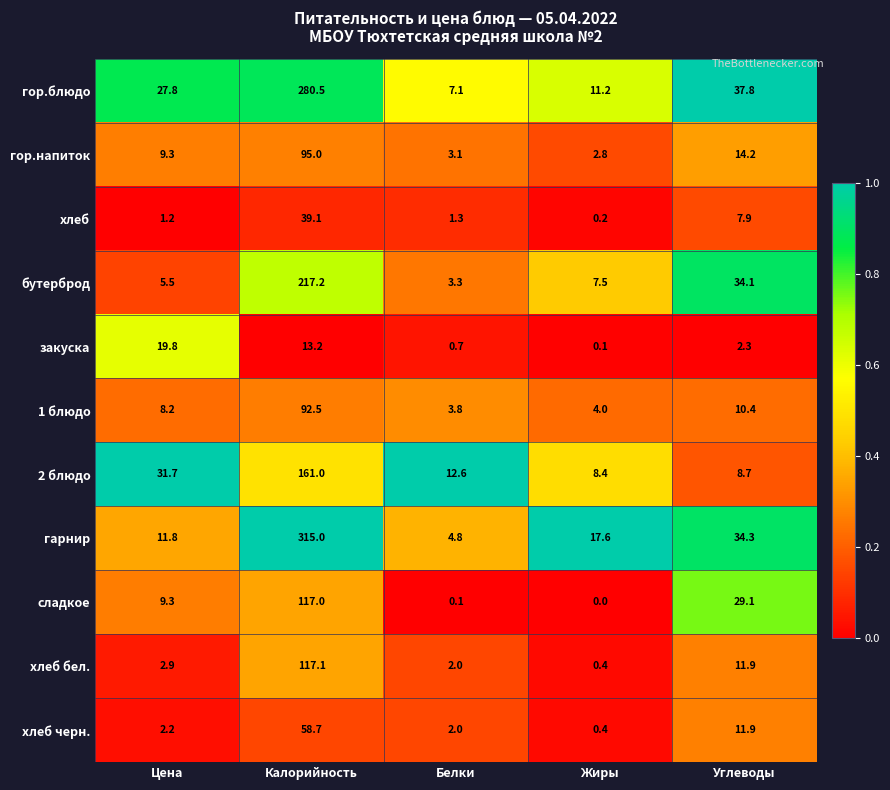

Rank the series at Калорийность from lowest to highest value.

закуска, хлеб, хлеб черн., 1 блюдо, гор.напиток, сладкое, хлеб бел., 2 блюдо, бутерброд, гор.блюдо, гарнир